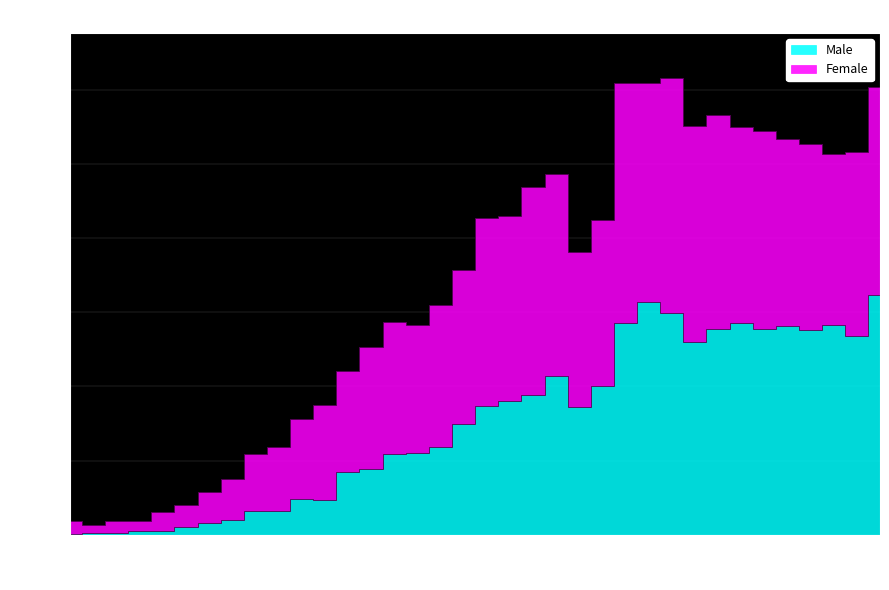

In Female, how many points are lower than both neighbors (excluding endpoints)?

7